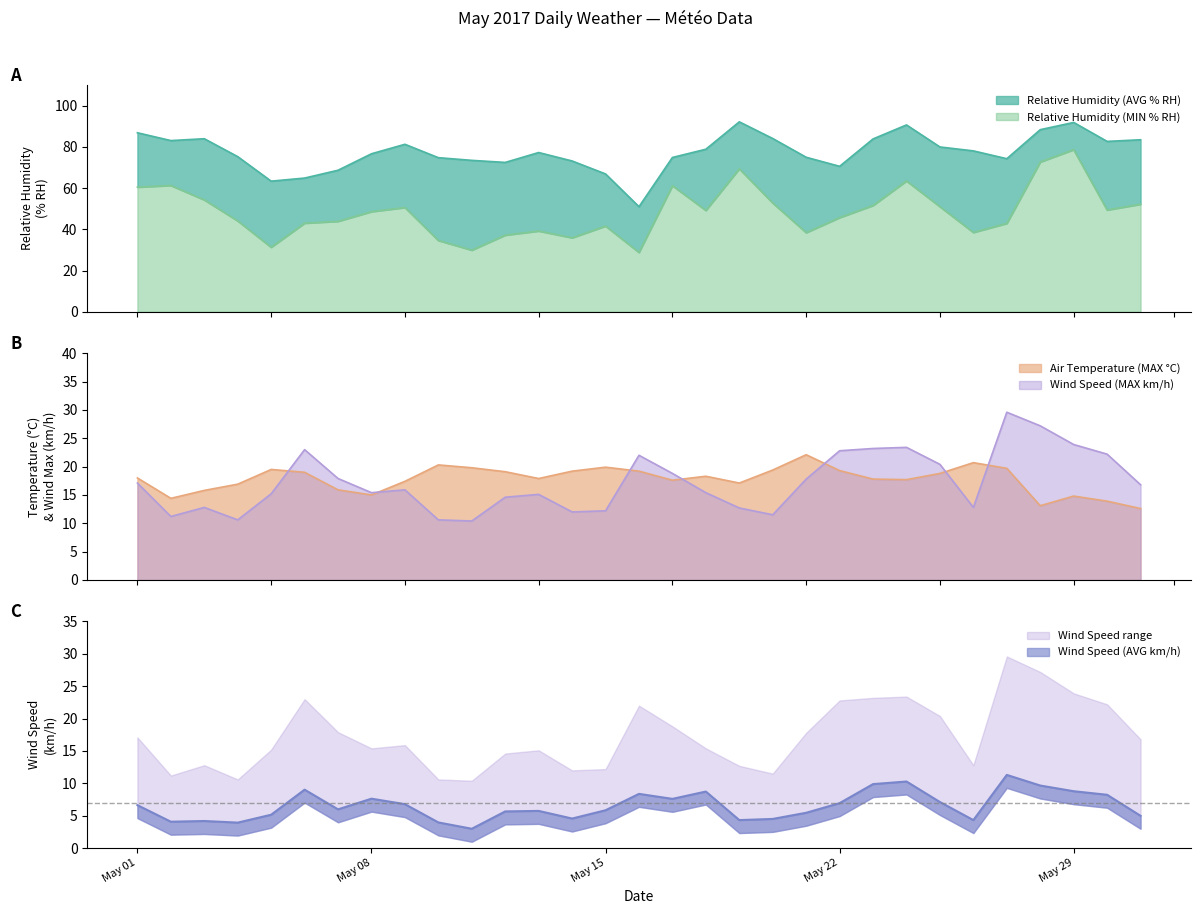

What is the label of the 7th point from the right?

25/05/2017